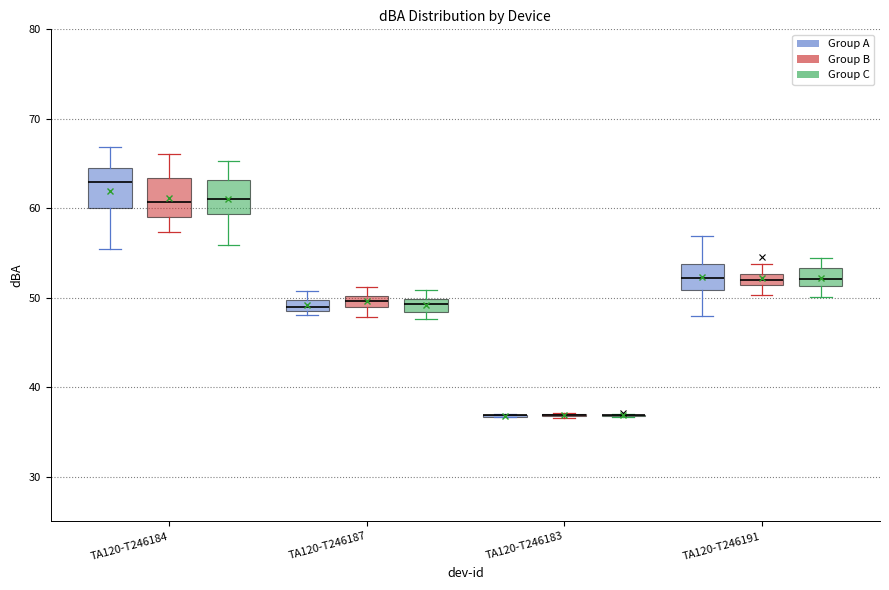

Where does the lower whisker of the box for TA120-T246191 (Group A) end on the y-axis? The values are not printed on the chart, so give them approximately, as read against the axis.

48